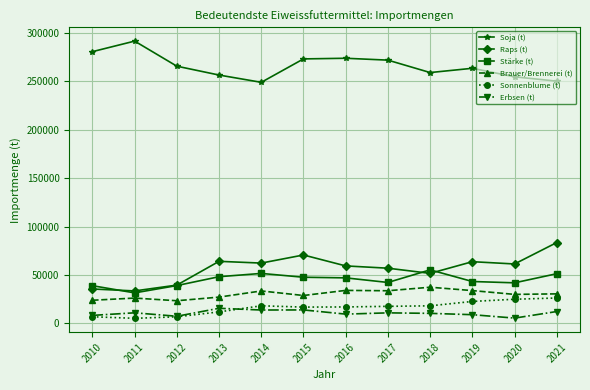

In Brauer/Brennerei (t), how many points are higher than both neighbors (excluding endpoints)?

4